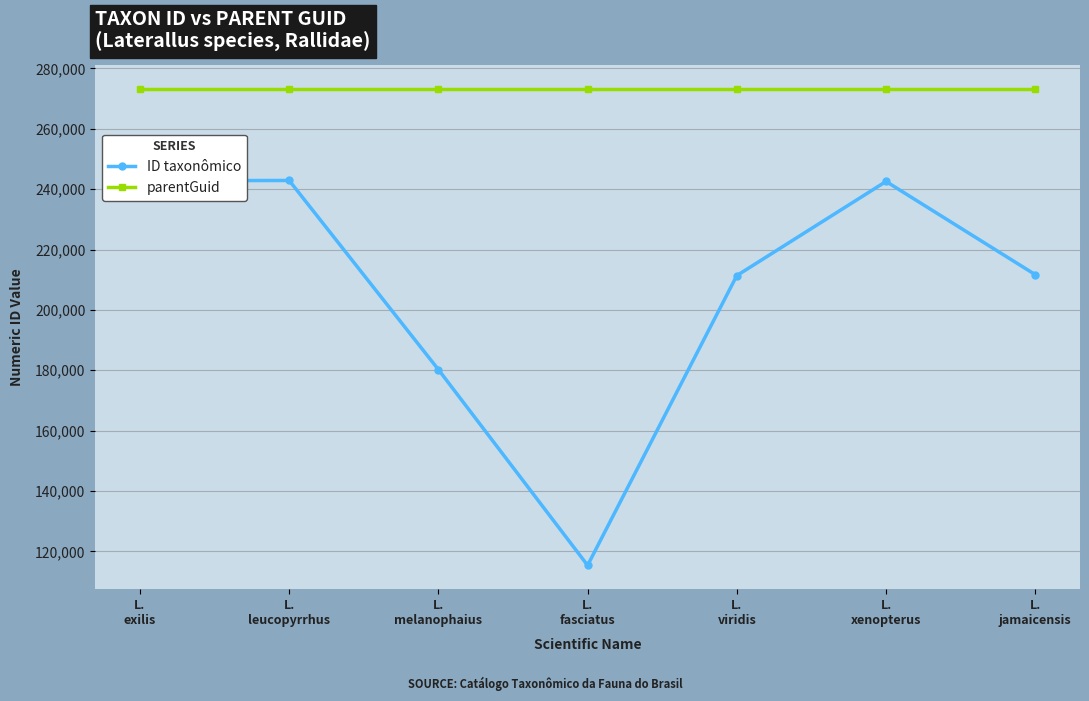

What is the average value of the ID taxonômico series?

206699